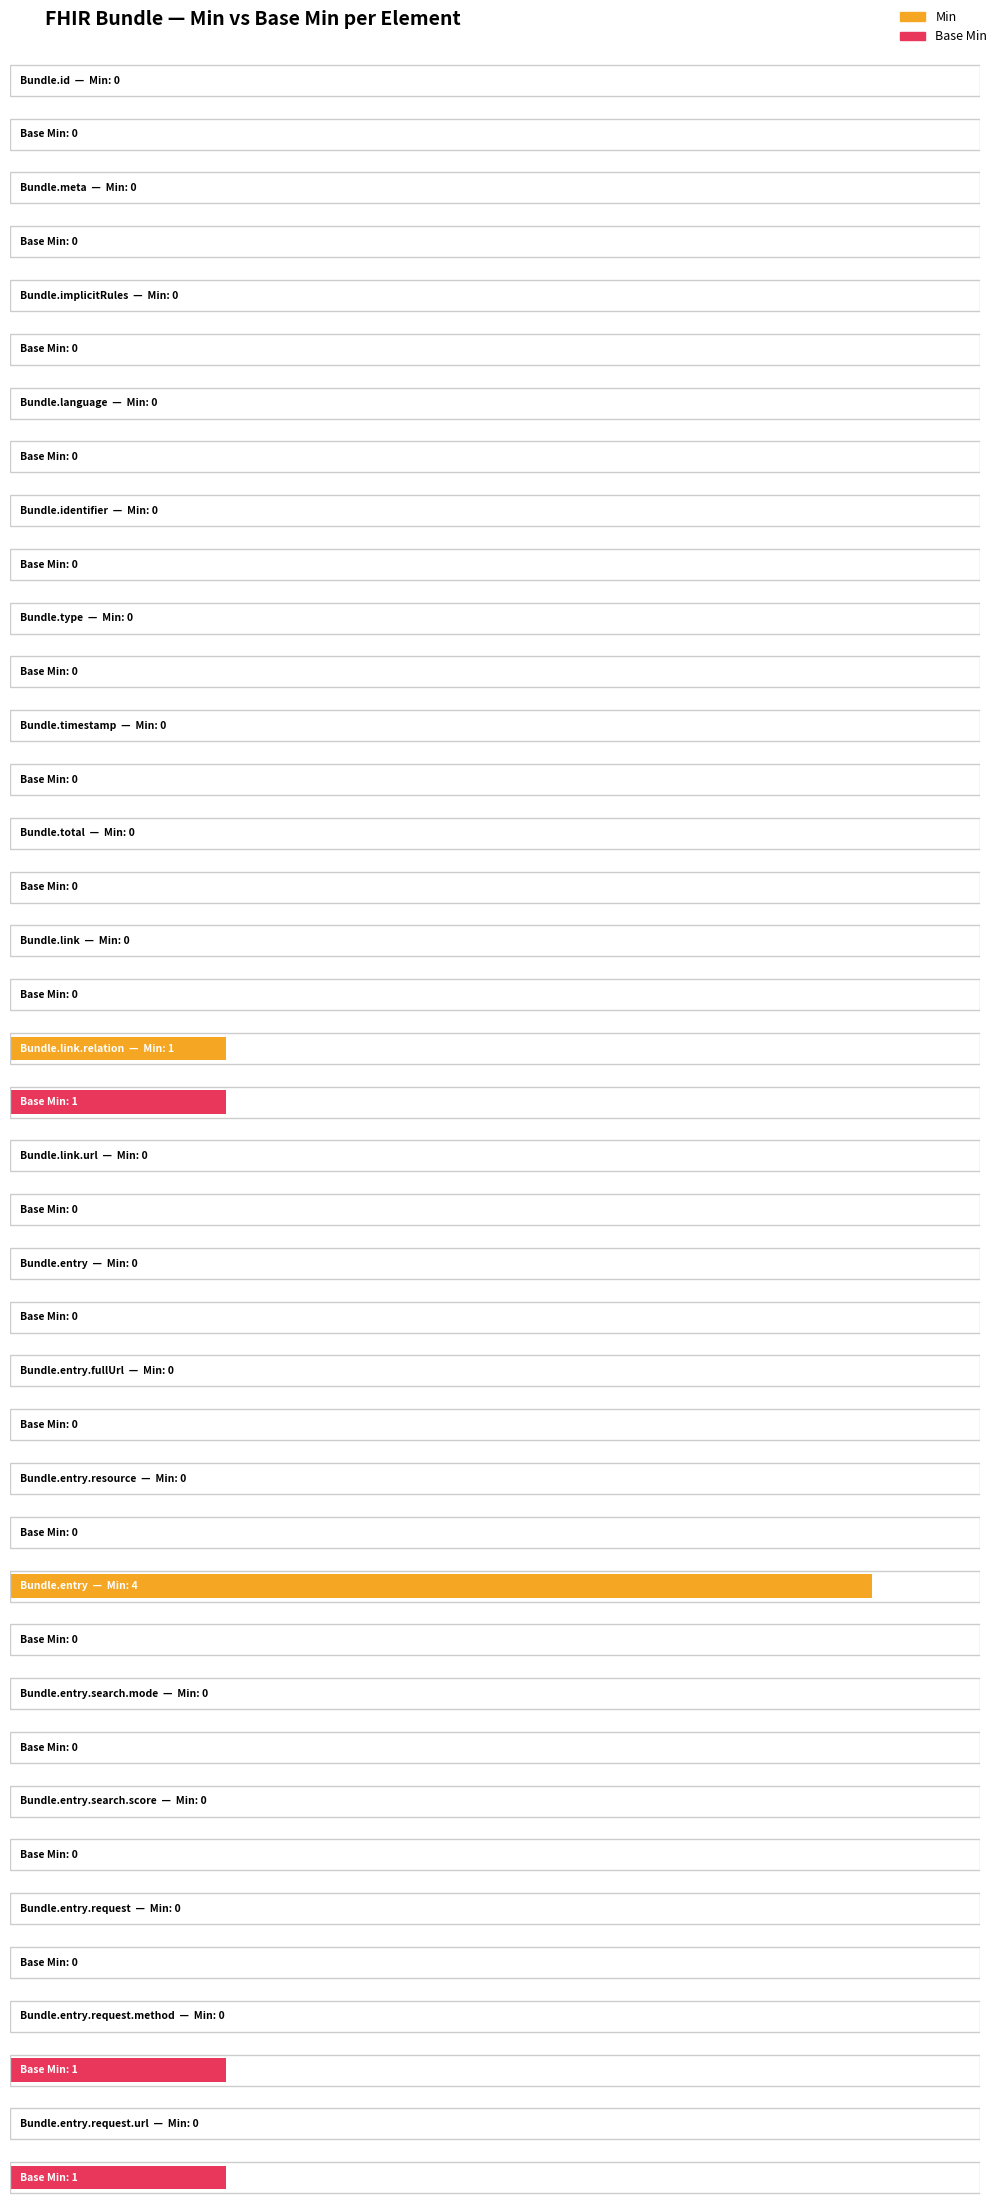

Is the value of Min at Bundle.entry.search.score greater than the value of Base Min at Bundle.id?

No